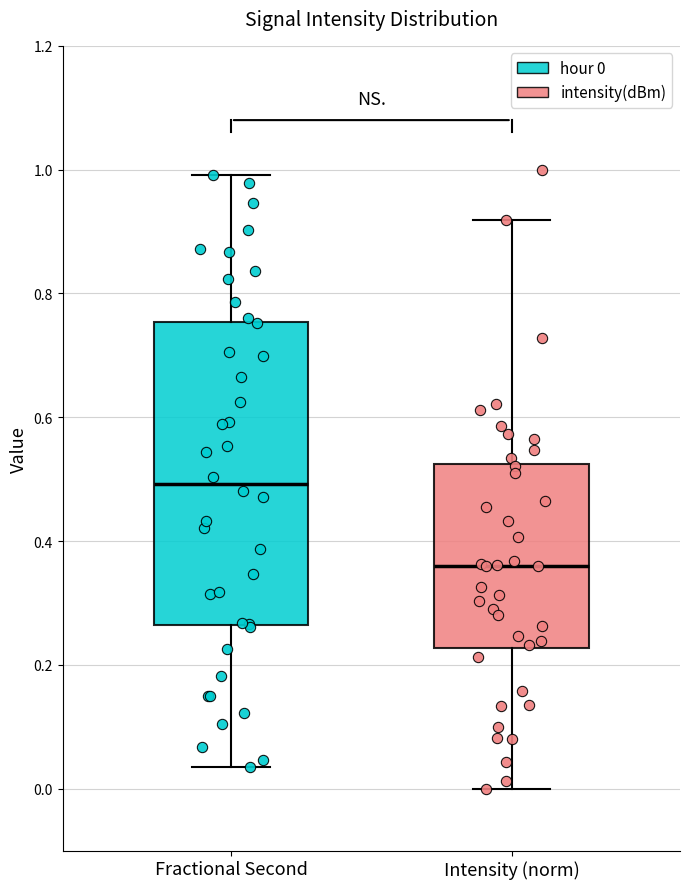

Reading left to right, transcribe this box plot: for each box, give where its median line is, the range the box spans, and where its two whiskers end, as read against the y-axis. The values are not printed on the chart, so give them approximately, as read against the axis.

Fractional Second: median 0.50, box 0.26 to 0.76, whiskers 0.04 to 1.00
Intensity (norm): median 0.36, box 0.22 to 0.52, whiskers 0.00 to 0.92